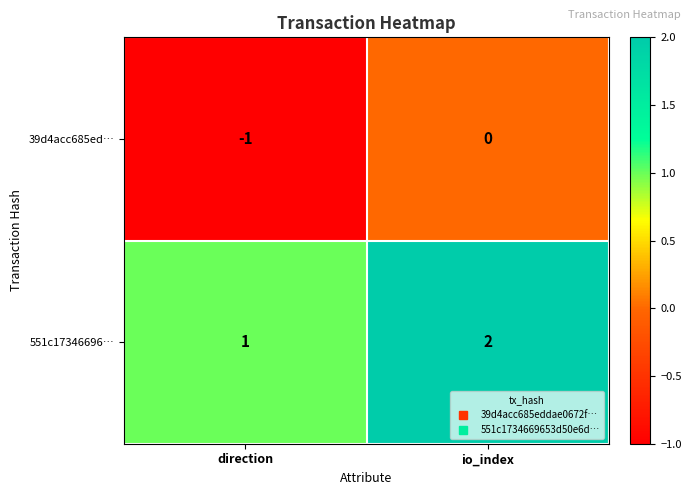

Is the value of 39d4acc685ed… at direction greater than the value of 551c17346696… at direction?

No